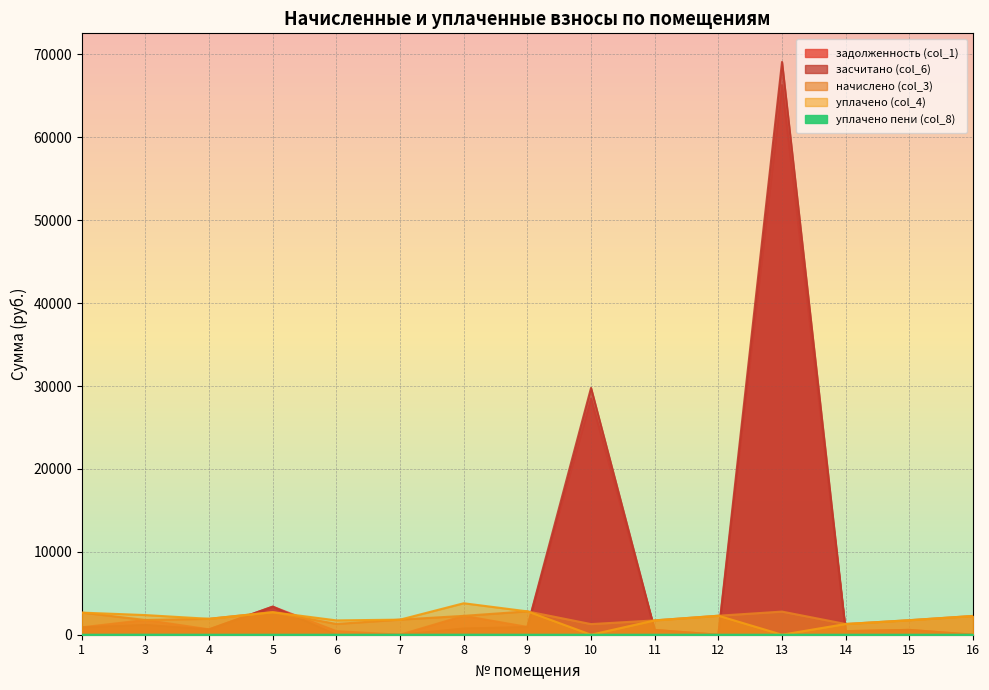

The value of уплачено пени (col_8) at 16 is 0.0. True or false?

True